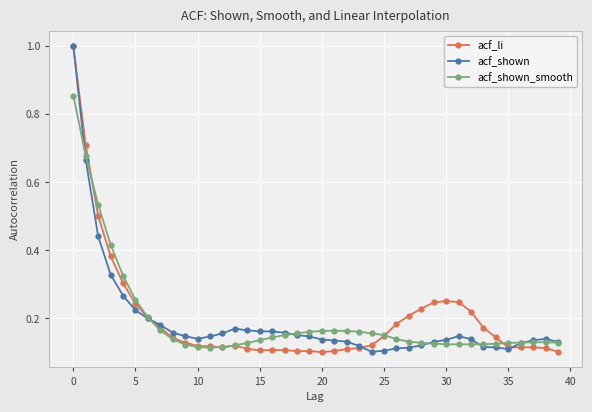

What is the maximum value for acf_li?

1.0